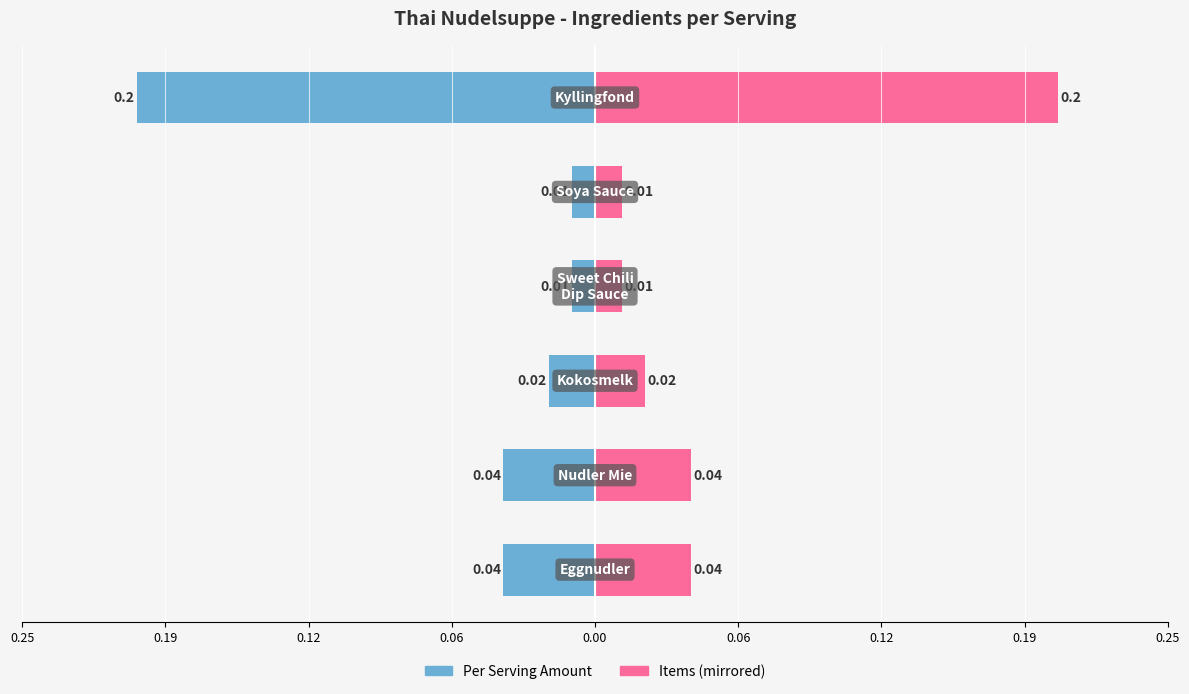

What is the minimum value for Per serving (amount)?

-0.2